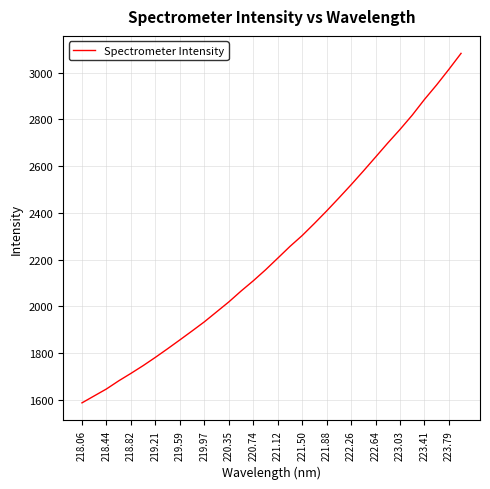

What is the difference between the maximum and minimum values?

1496.4